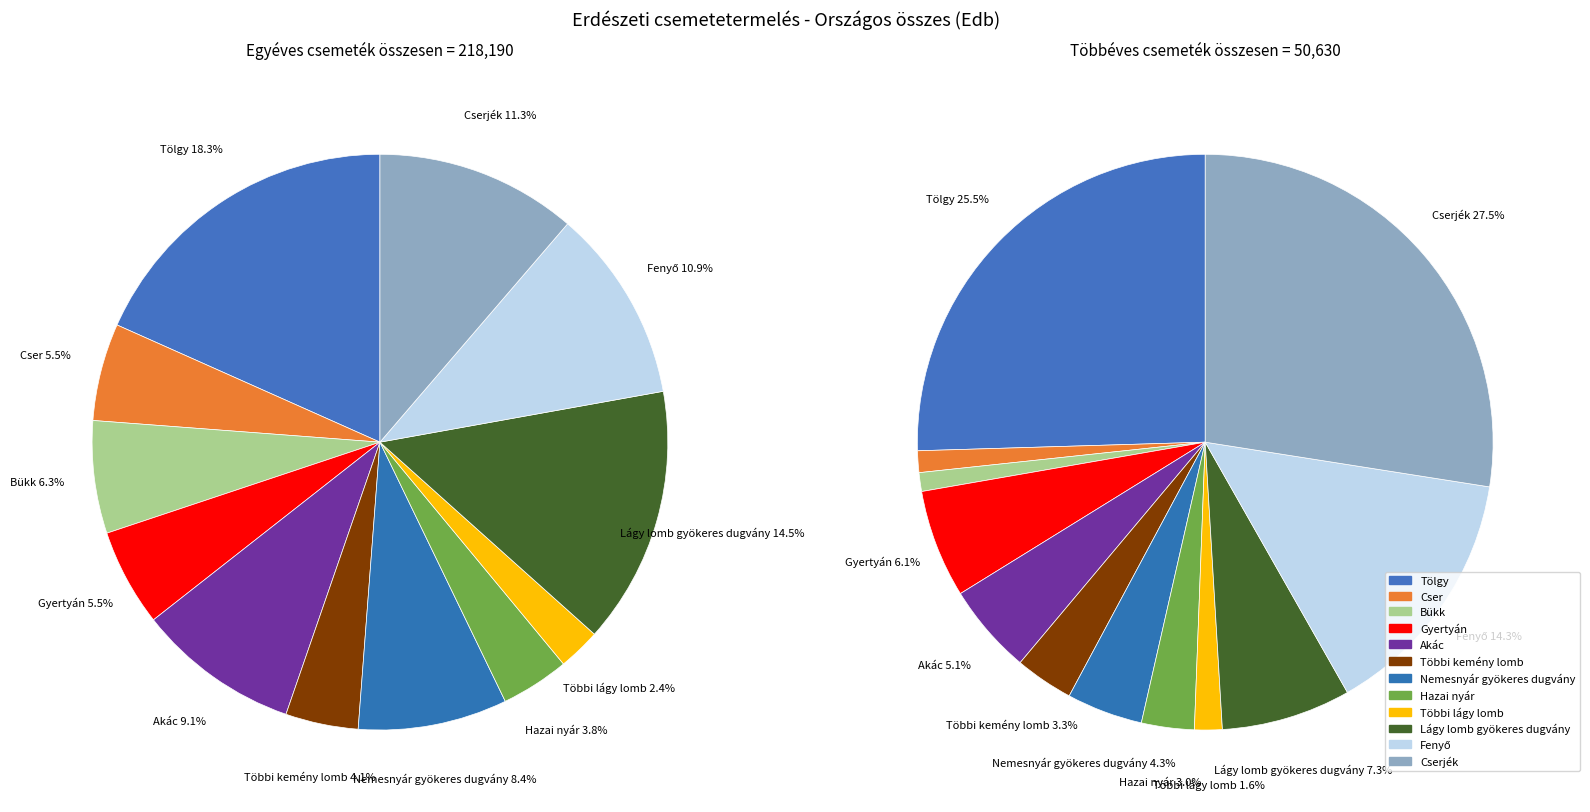

How many slices are in this pie chart?

12